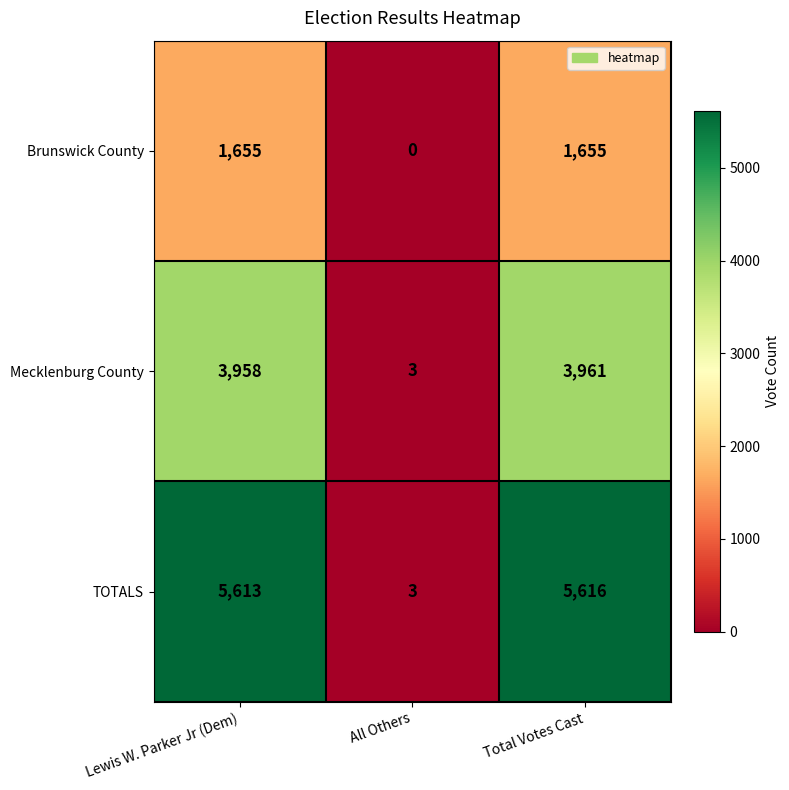

At how many categories does at least one series exceed 34?

2